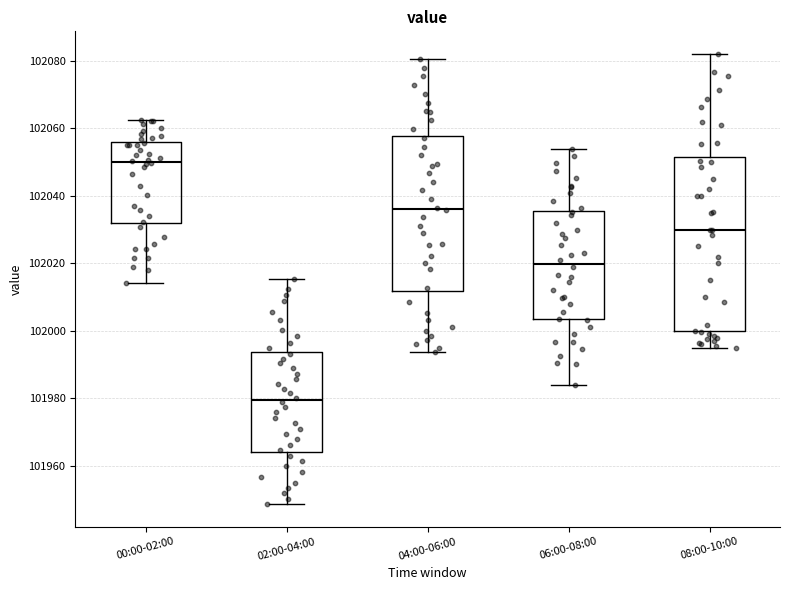

Reading left to right, read every box against the y-axis: the position of its median line, the range the box covers, and the ends of its whiskers. The values are not printed on the chart, so give them approximately, as read against the axis.

00:00-02:00: median 102050, box 102032 to 102056, whiskers 102014 to 102062
02:00-04:00: median 101980, box 101964 to 101994, whiskers 101948 to 102016
04:00-06:00: median 102036, box 102012 to 102058, whiskers 101994 to 102080
06:00-08:00: median 102020, box 102004 to 102036, whiskers 101984 to 102054
08:00-10:00: median 102030, box 102000 to 102052, whiskers 101996 to 102082